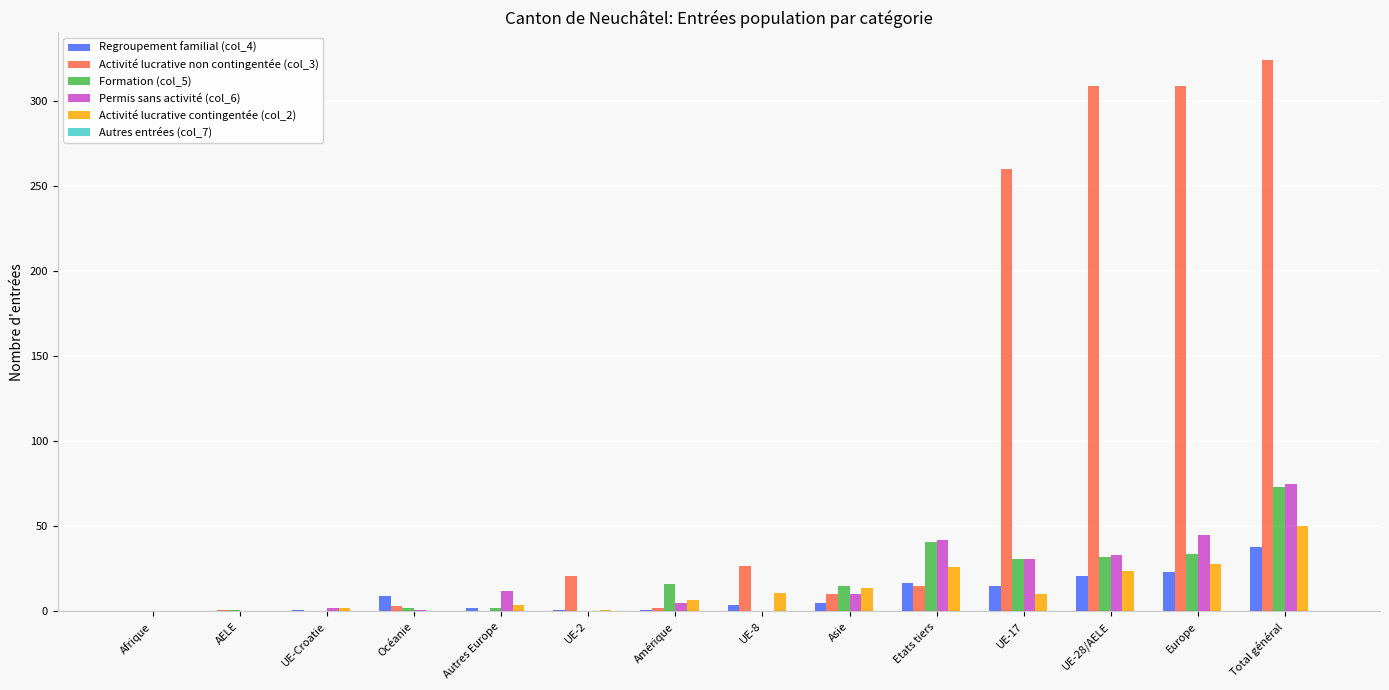

At which label is Activité lucrative non contingentée (col_3) closest to 162?

UE-17